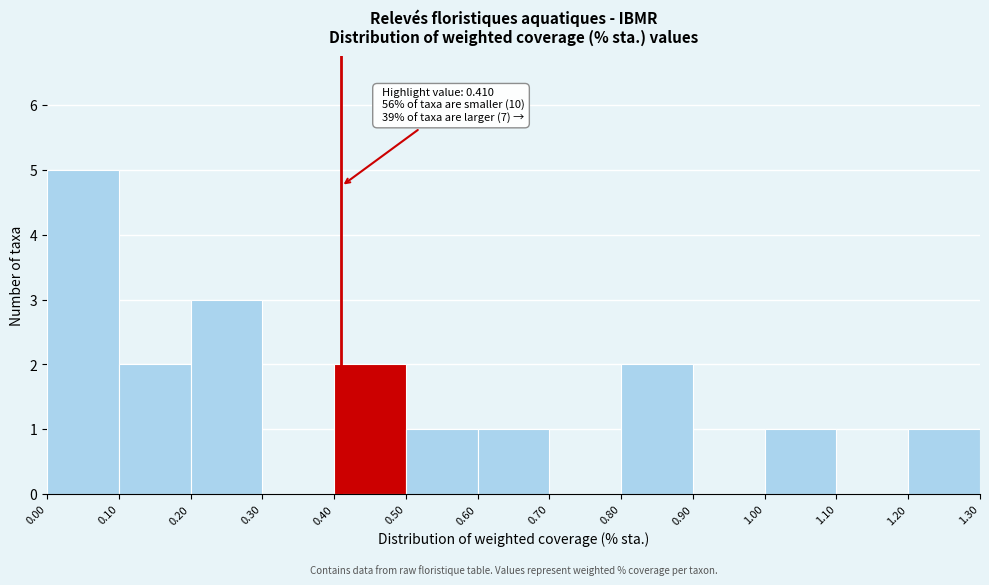

Which range on the x-axis has the tallest bar?

0.00 to 0.10